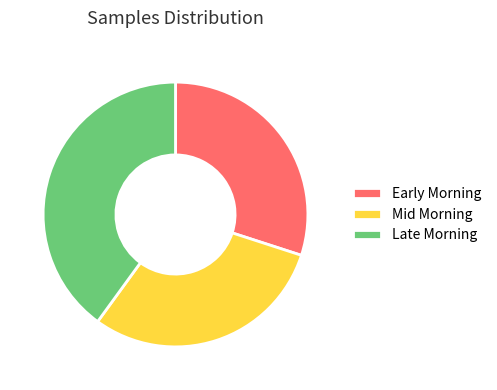

Is it true that Mid Morning is 17% of the pie?

False